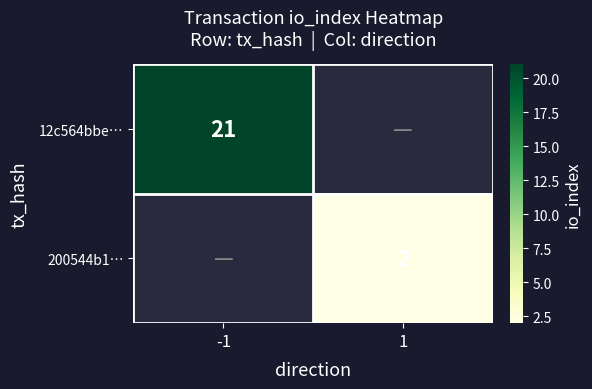

Is it true that 200544b1… equals 1 at 1?

False